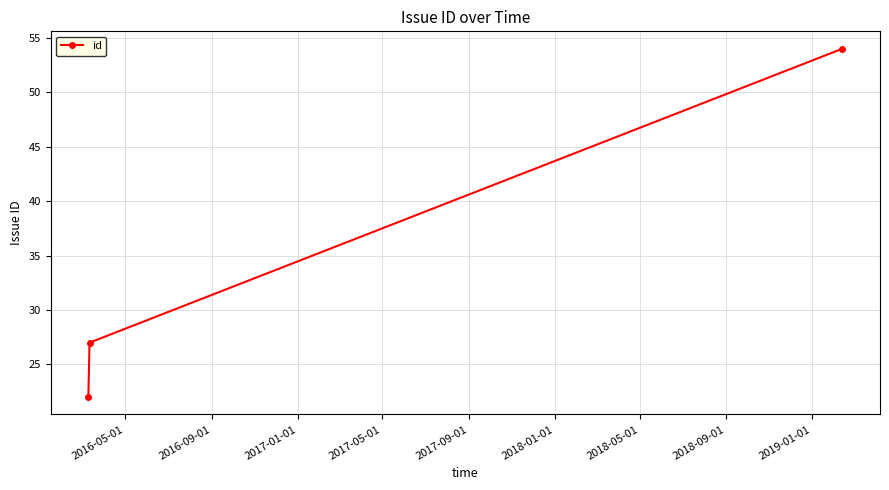

Reading left to right, list all the values displayed in this chart.

22	27	54